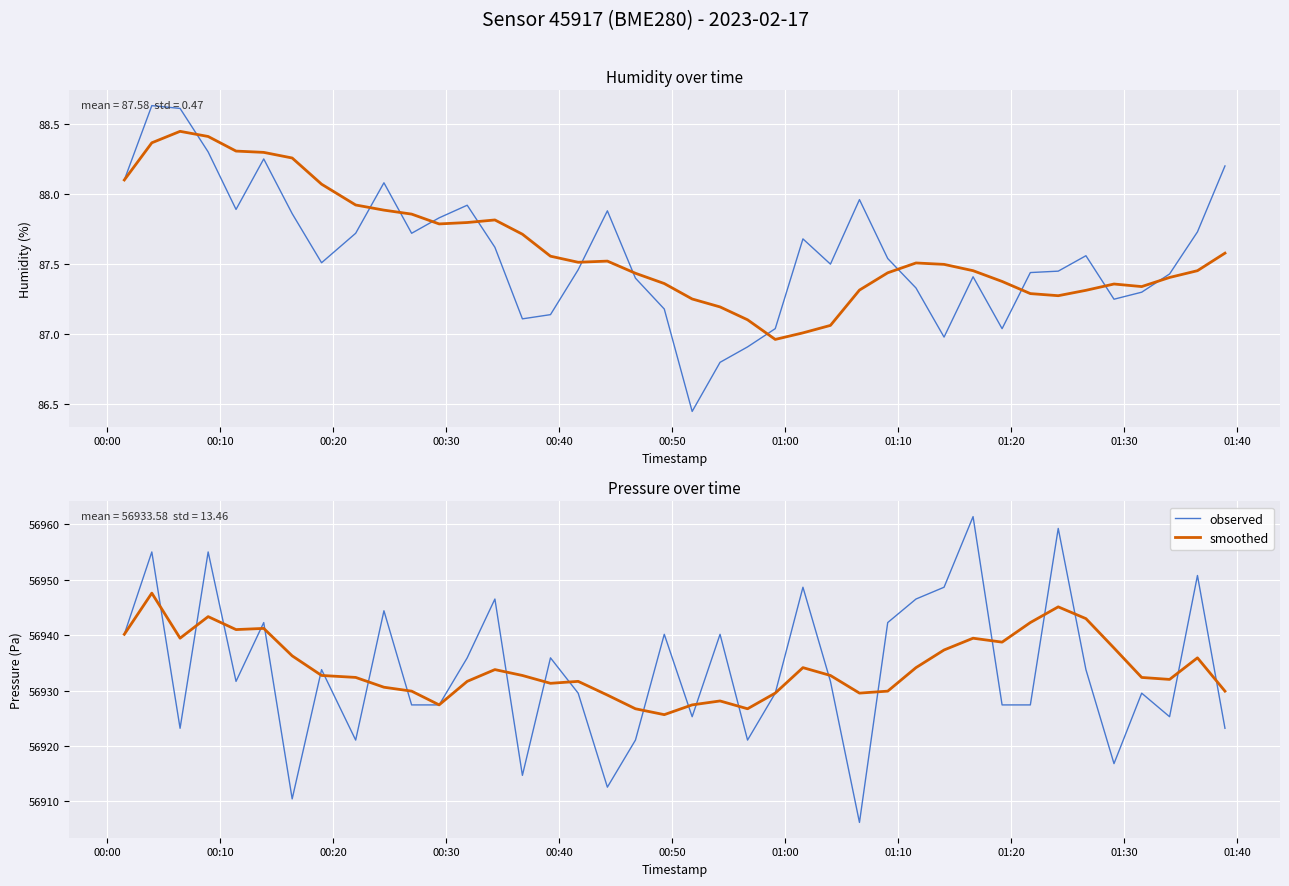

How many interior local valleys does the smoothed series have?

9